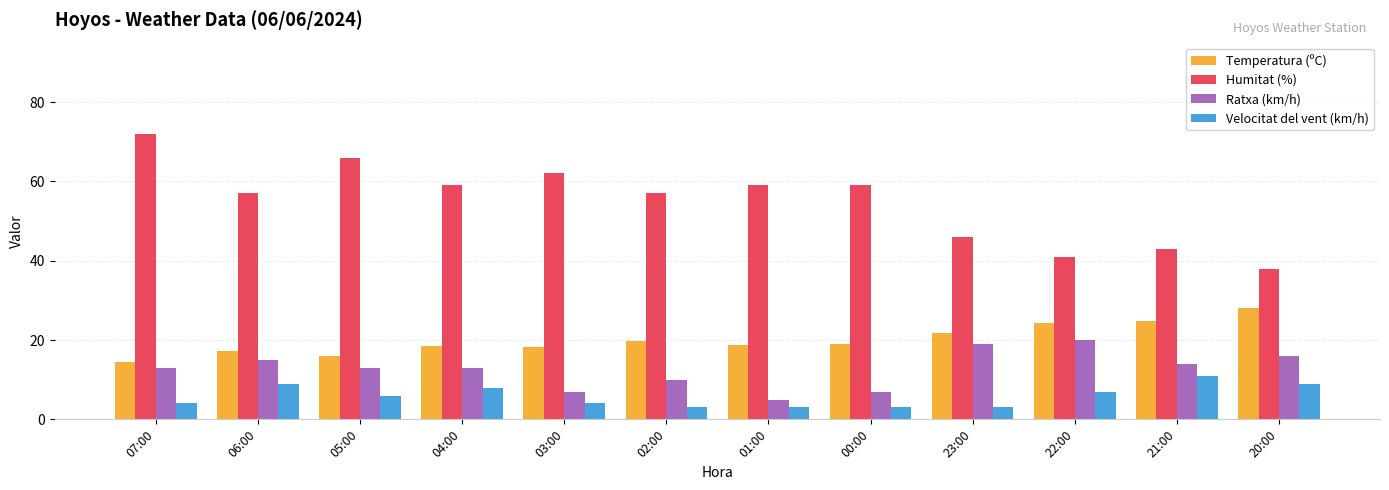

At 20:00, list the series in order from smallest to largest.

Velocitat del vent (km/h), Ratxa (km/h), Temperatura (ºC), Humitat (%)